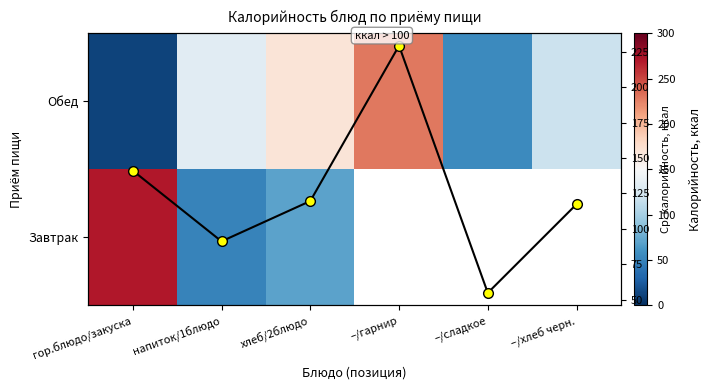

What is the total value across all series at хлеб/2блюдо?

358.9